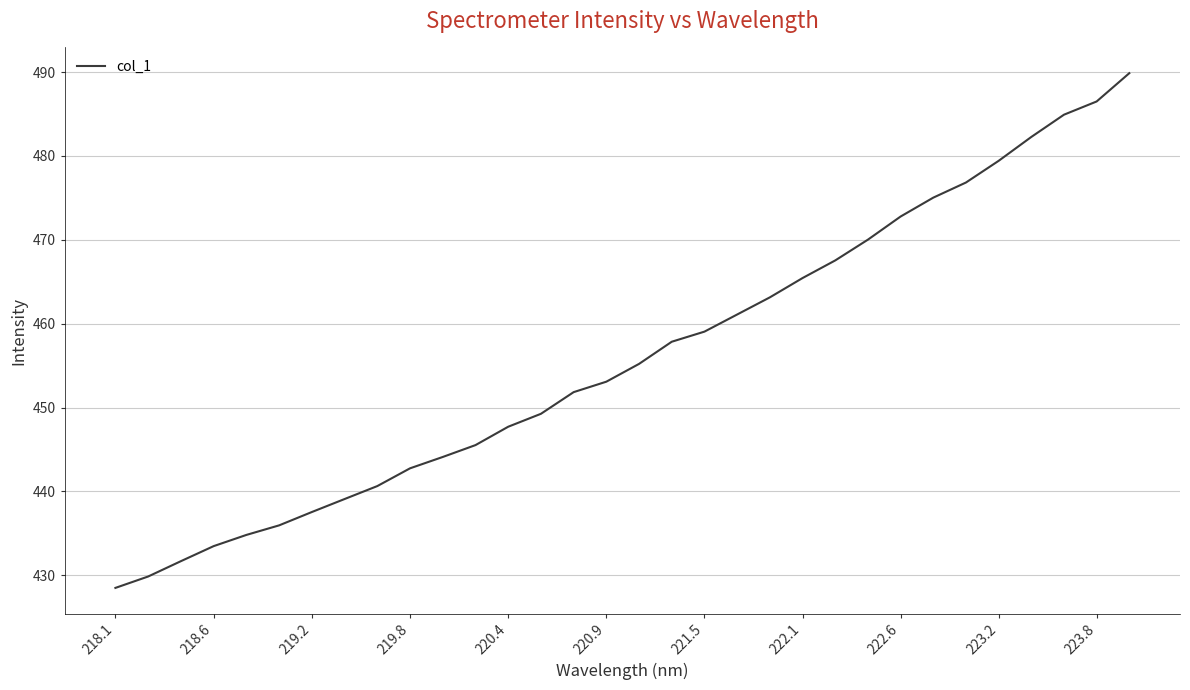

Does the chart have visible grid lines?

Yes